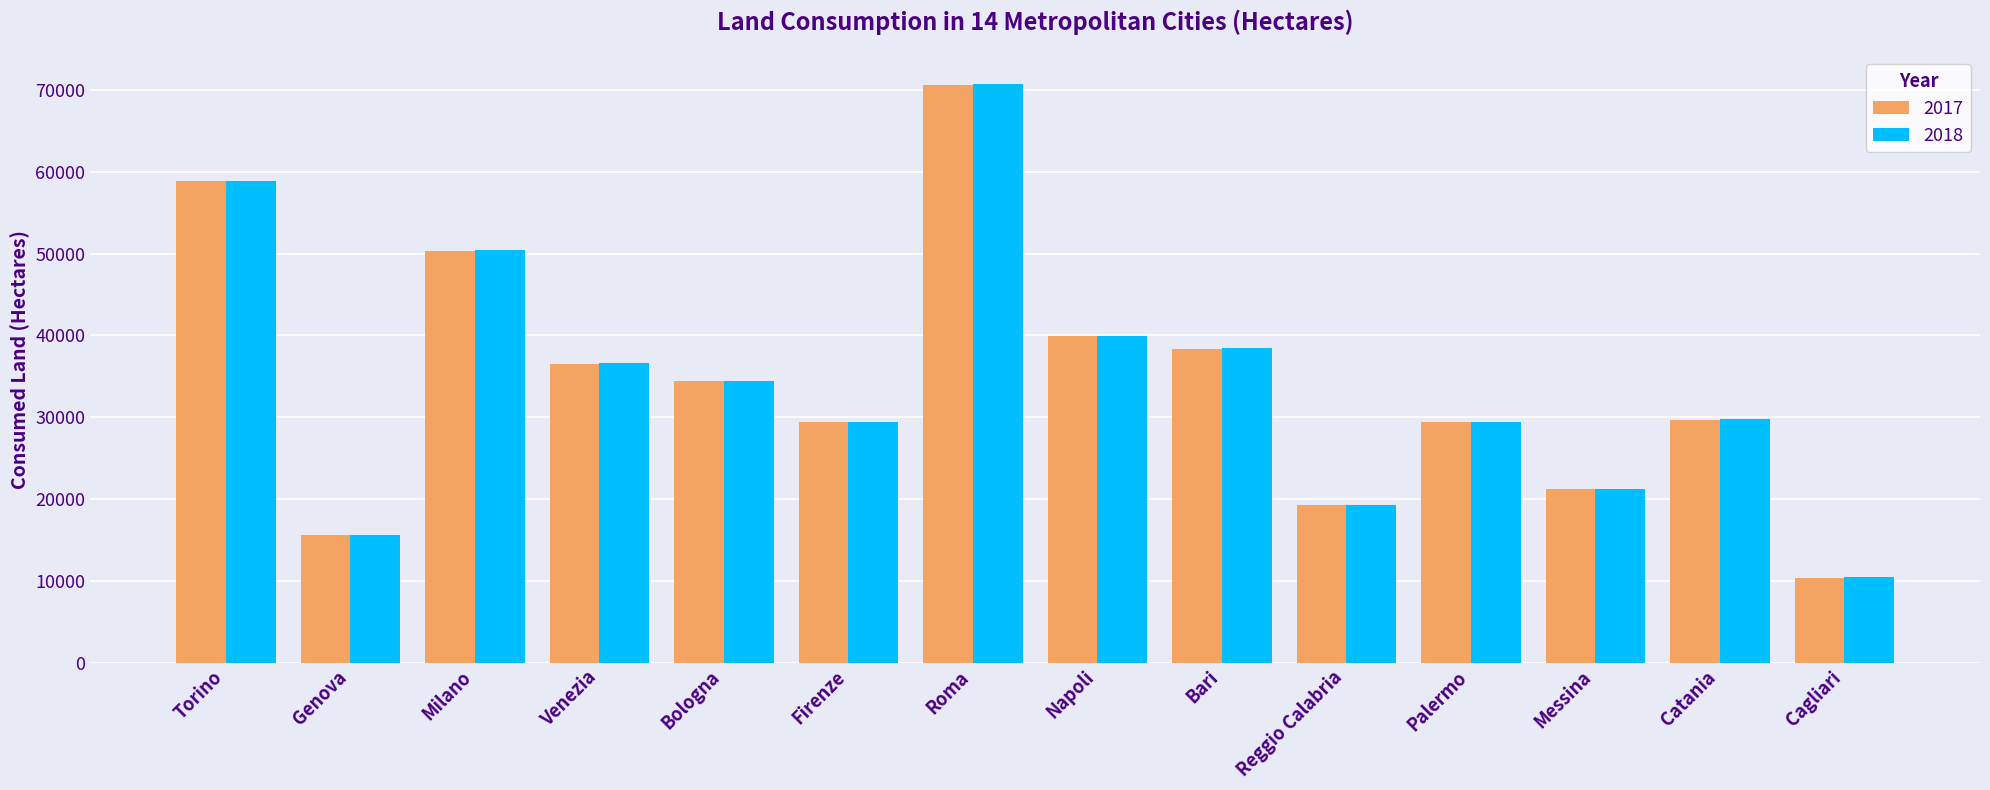

Which label corresponds to the smallest value in the chart?

Cagliari